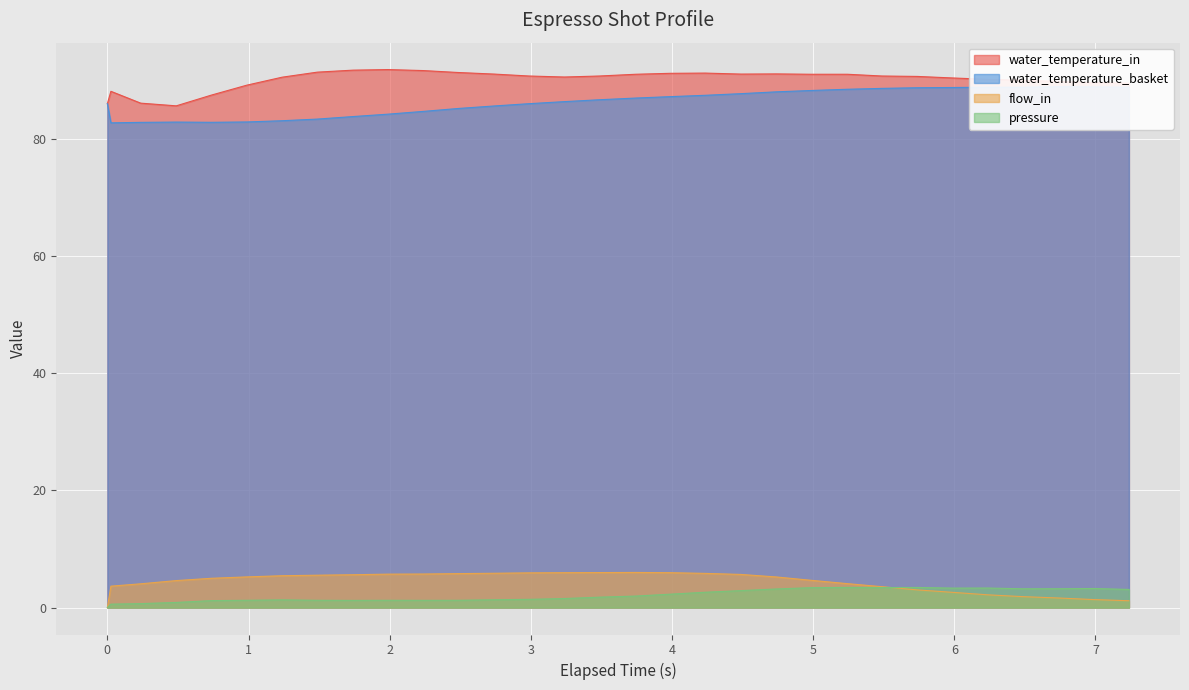

True or false: pressure and water_temperature_in cross at least once.

False